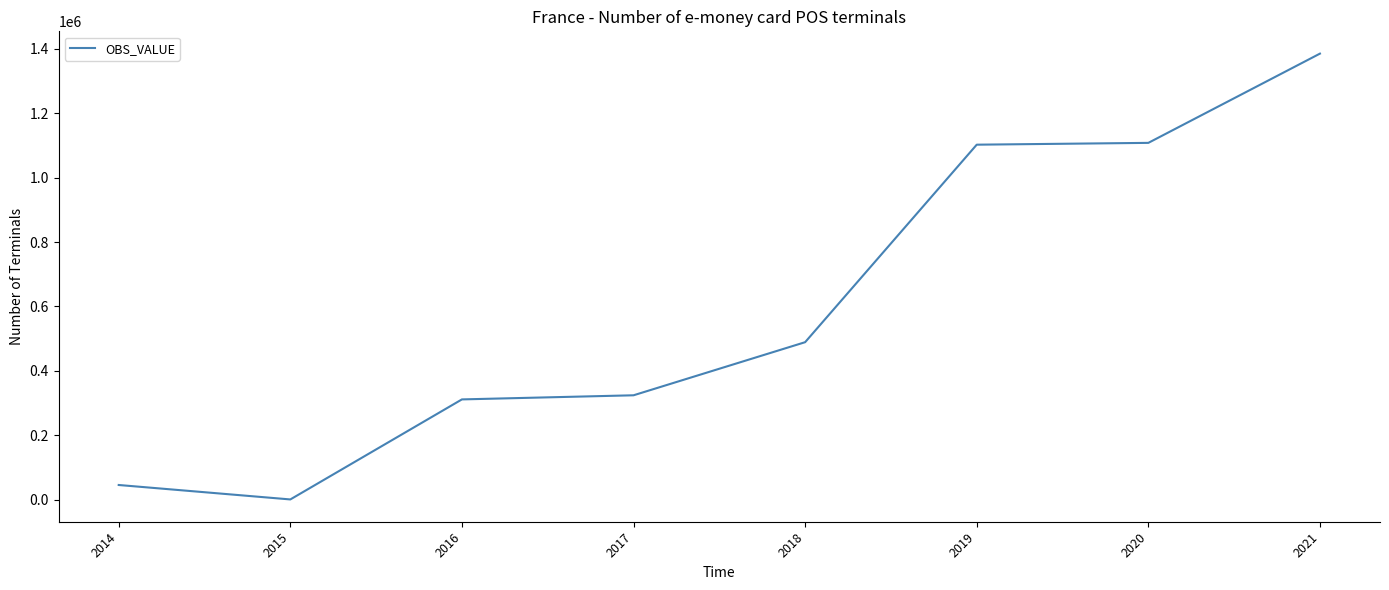

The value at 2018 is 488886. True or false?

True